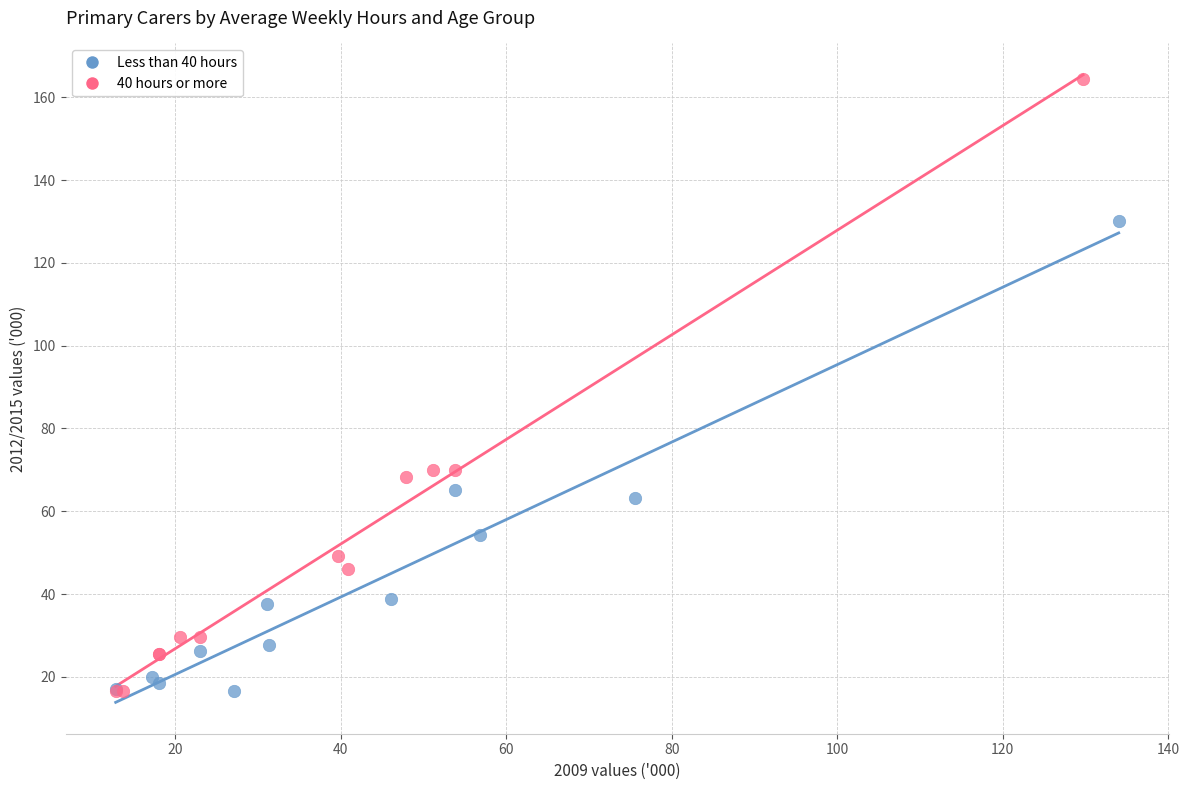

Which series reaches the maximum Y coordinate?

40 hours or more